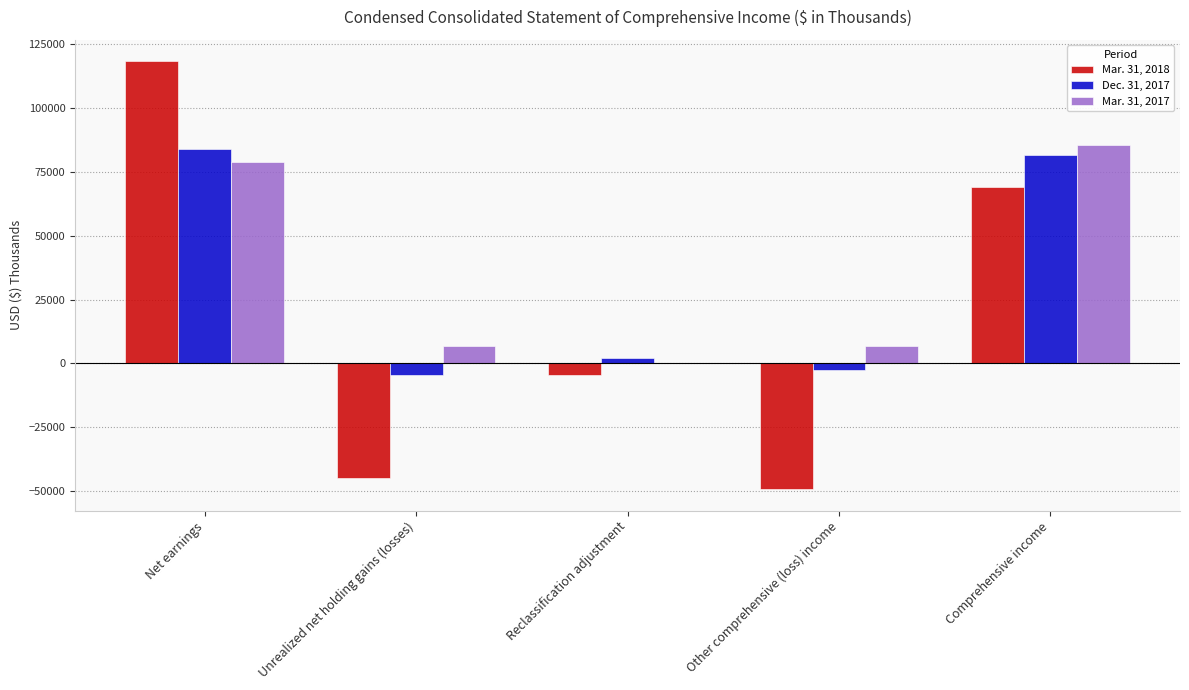

What are all the series names shown in the legend?

Mar. 31, 2018, Dec. 31, 2017, Mar. 31, 2017